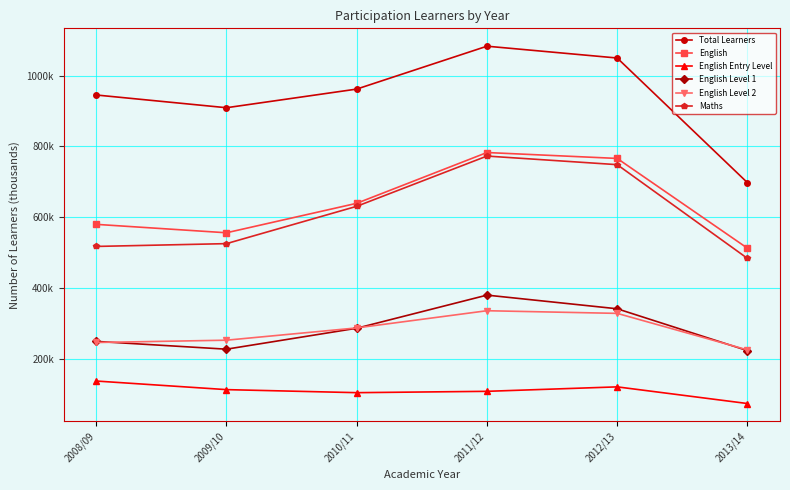

What is the maximum value for English Level 2?

335.4